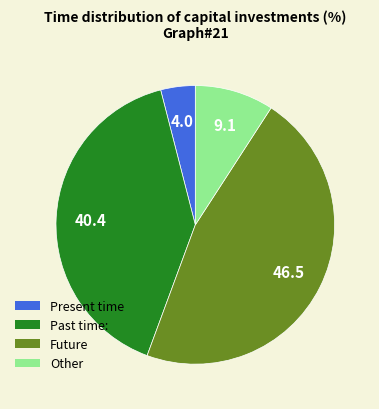

Does any single category account for the majority?

No